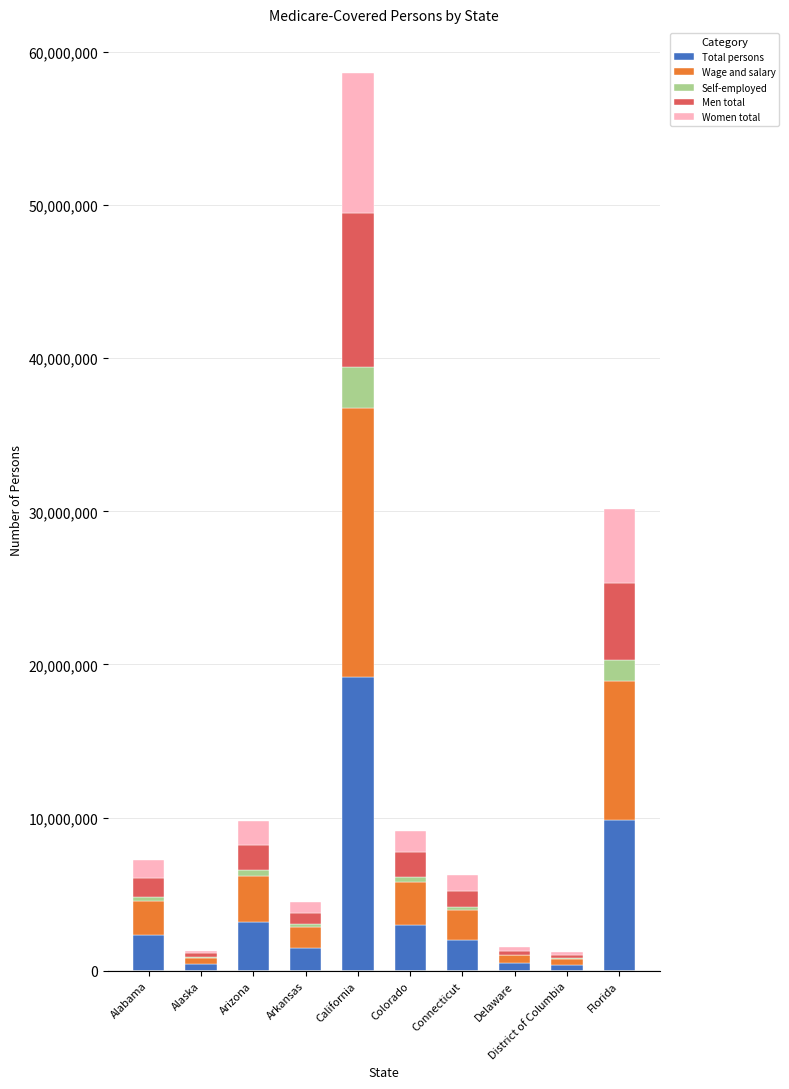

Which category has the highest value in the Total persons series?

California